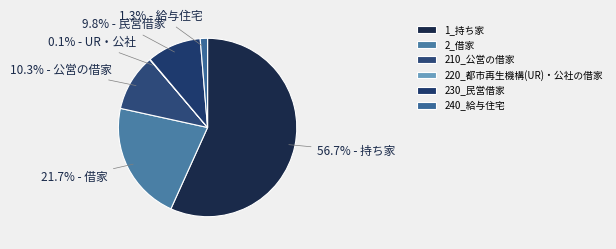

True or false: 220_都市再生機構(UR)・公社の借家 accounts for 0% of the total.

True